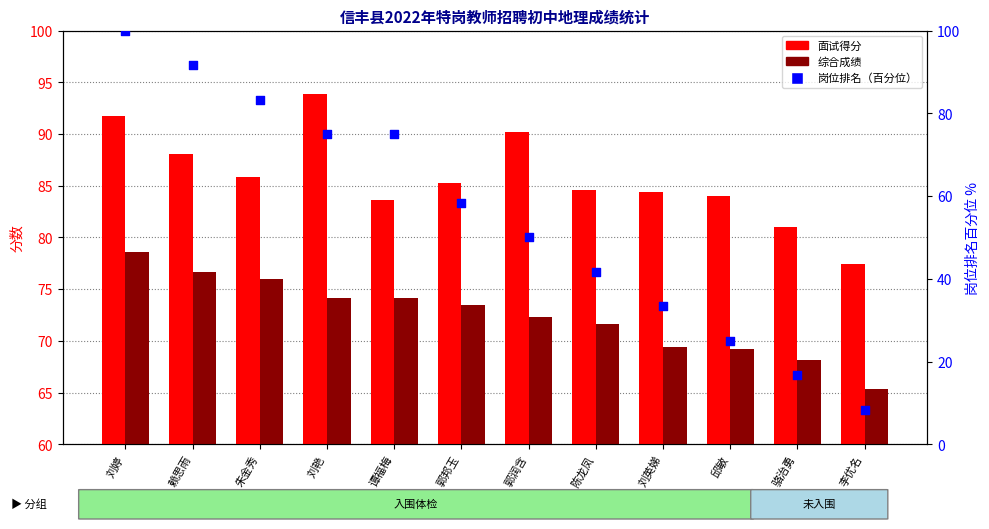

At how many categories does at least one series exceed 69?

12